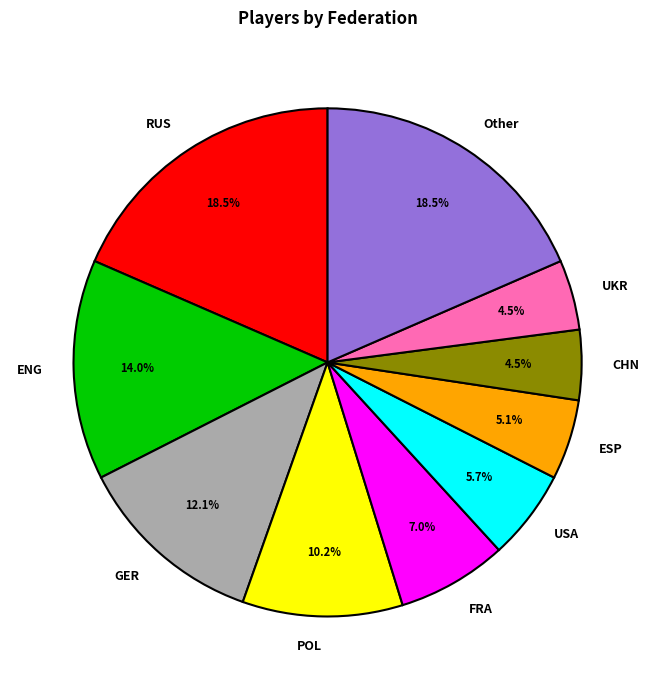

Is the sum of Other and CHN greater than half?

No